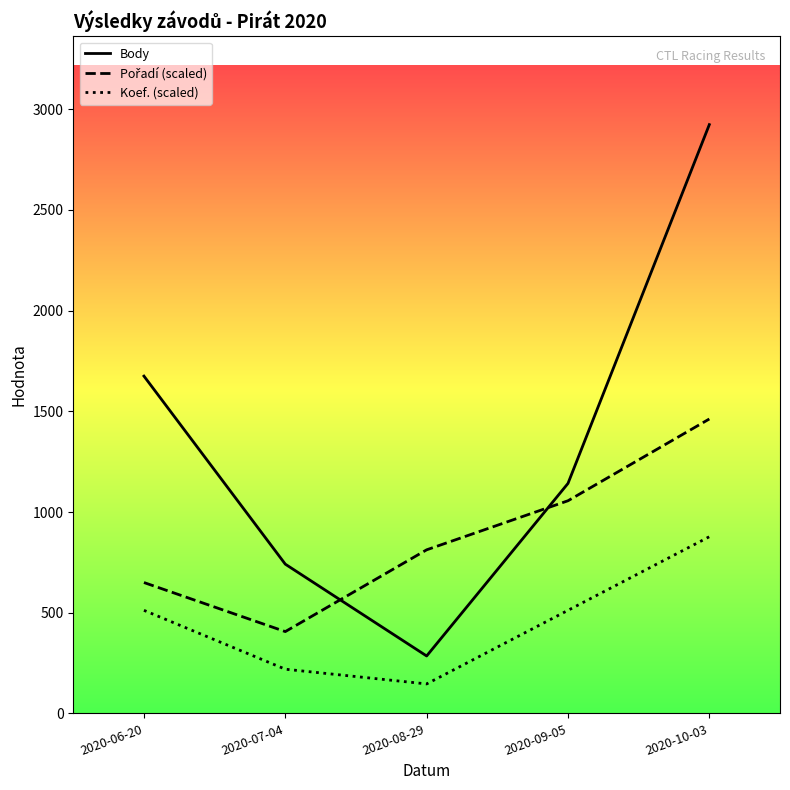

What is the sum of the Koef. (scaled) values at 2020-09-05 and 2020-06-20?

1023.4